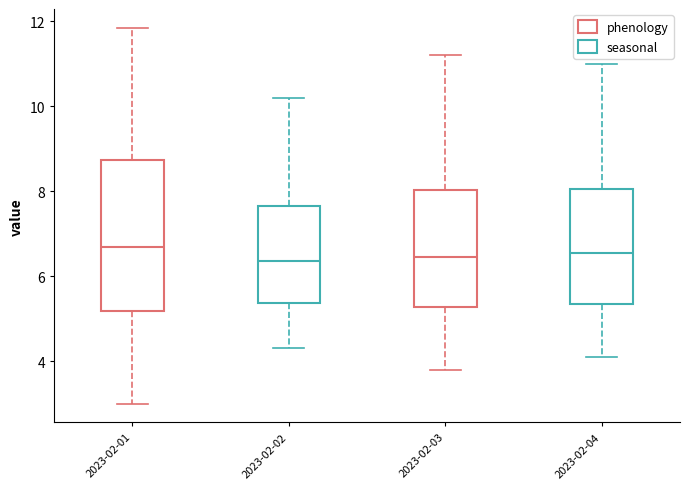

Where is the upper edge of the box for 2023-02-04 on the y-axis? The values are not printed on the chart, so give them approximately, as read against the axis.

8.0